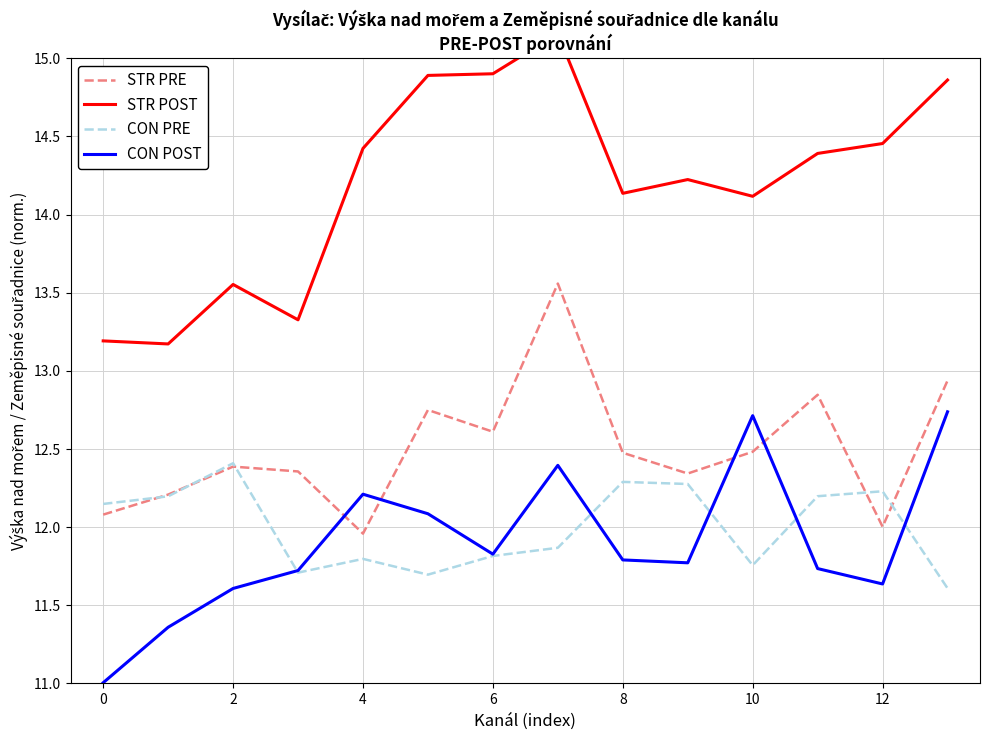

Count the number of categories in the chart.

14